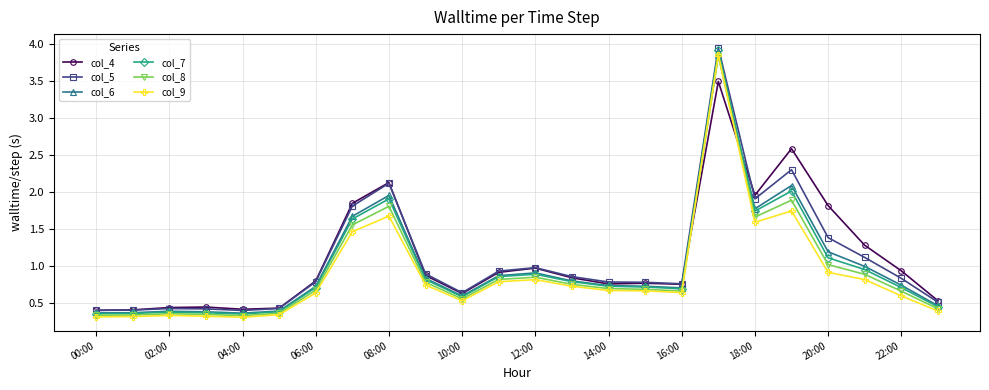

What is the value of the col_5 point at the 8th from the left?

1.8